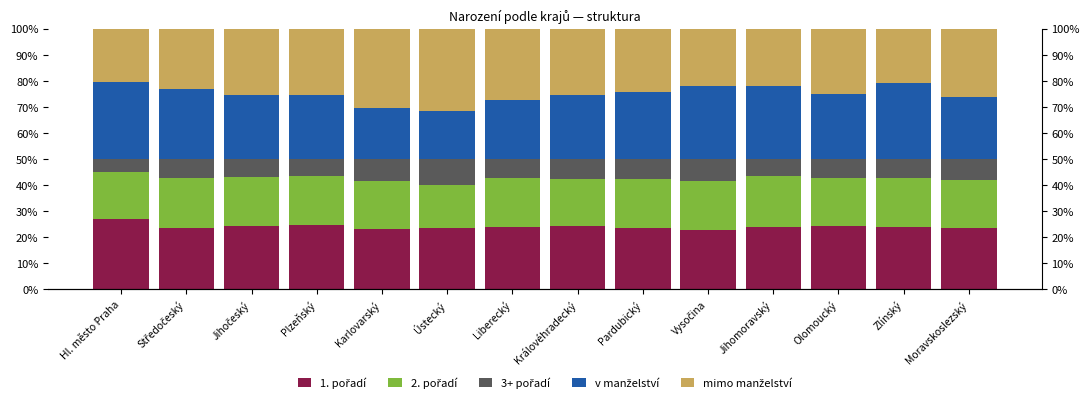

At how many categories does at least one series exceed 11?

14